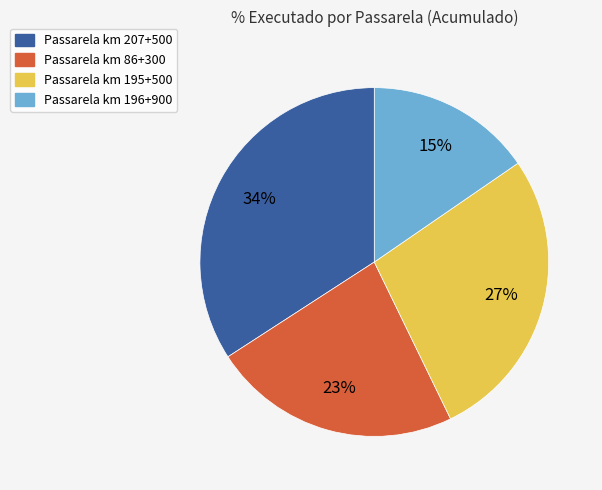

What percentage is the Passarela km 207+500 slice, to the nearest percent?

34%